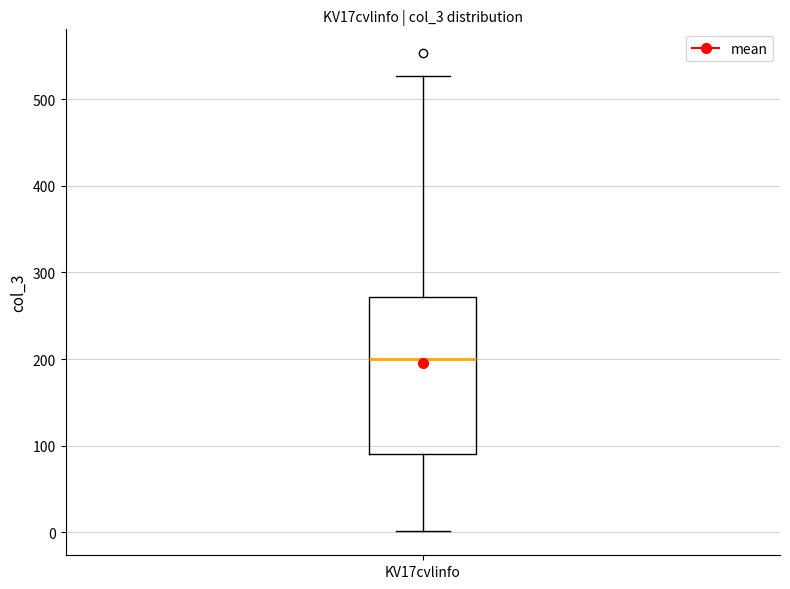

Where is the lower edge of the box for KV17cvlinfo on the y-axis? The values are not printed on the chart, so give them approximately, as read against the axis.

90